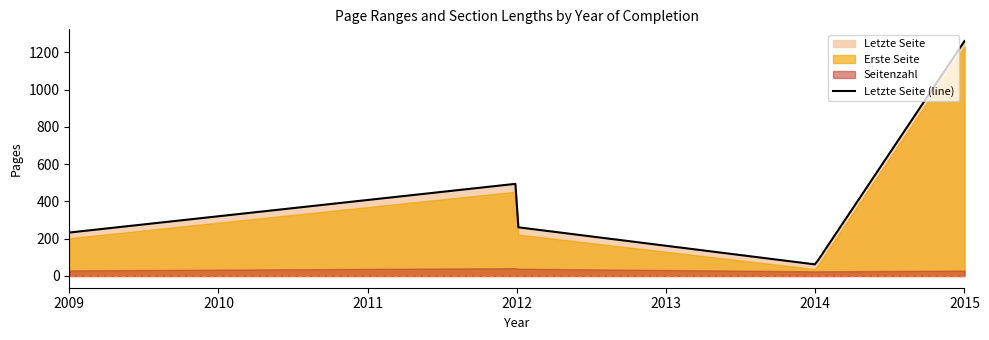

At which category is the sum across all series the highest?

2015